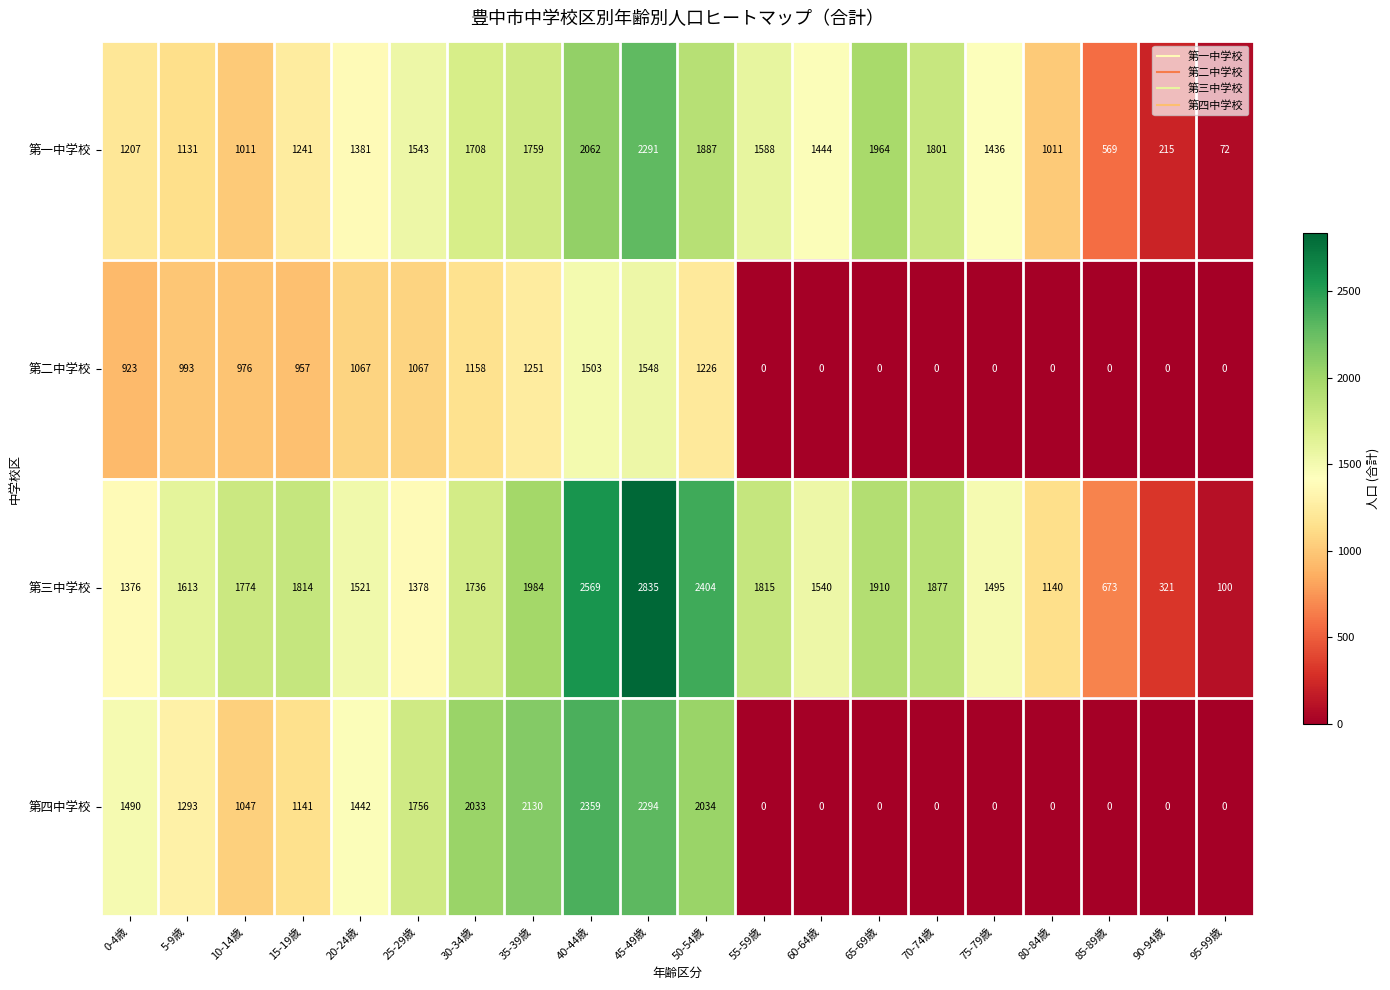

Rank the series by their average value, from lowest to highest.

第二中学校, 第四中学校, 第一中学校, 第三中学校